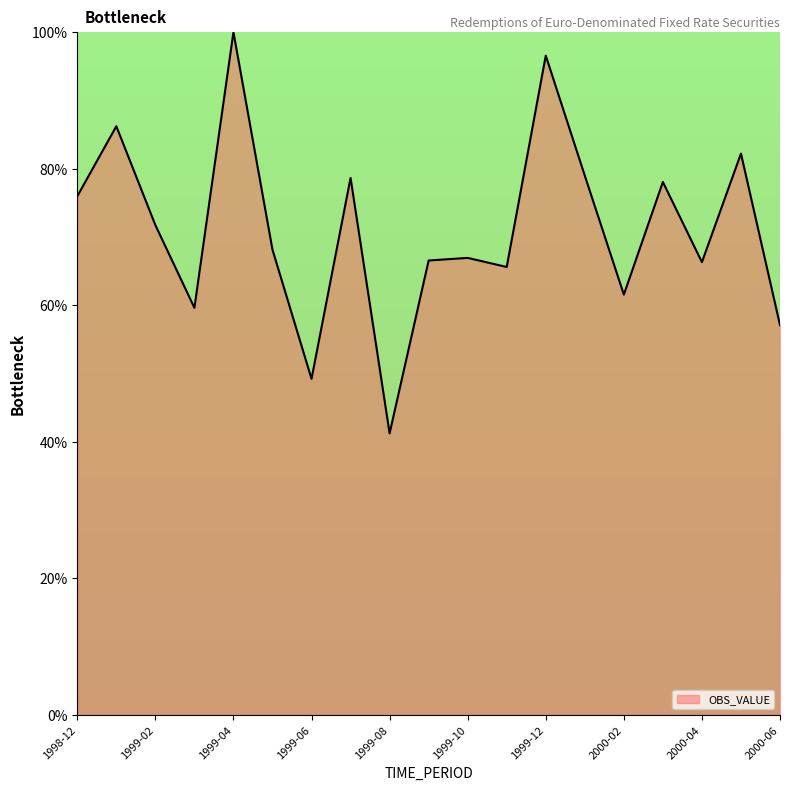

What is the greatest value displayed?

100.0